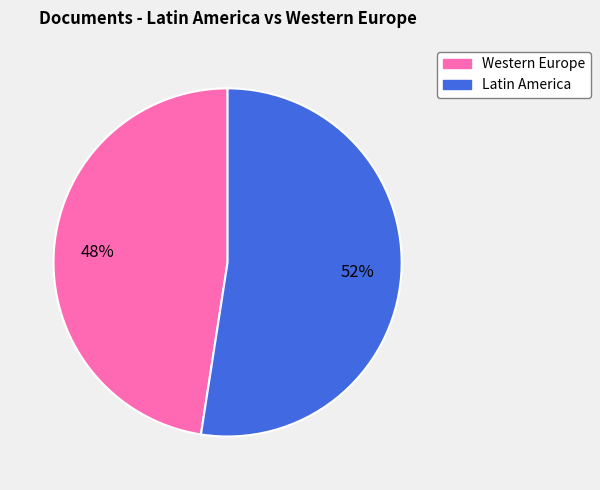

To the nearest percent, what is the average slice percentage?

50%